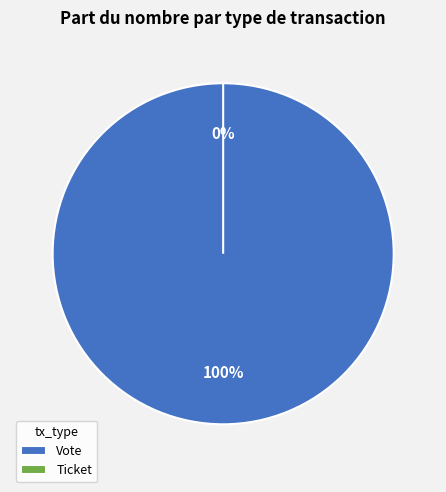

To the nearest percent, what is the difference between the Vote and Ticket slice percentages?

100%